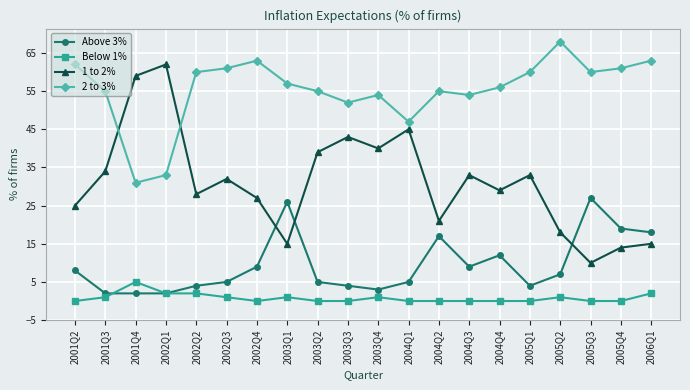

Where is the first local maximum for Below 1%?

2001Q4